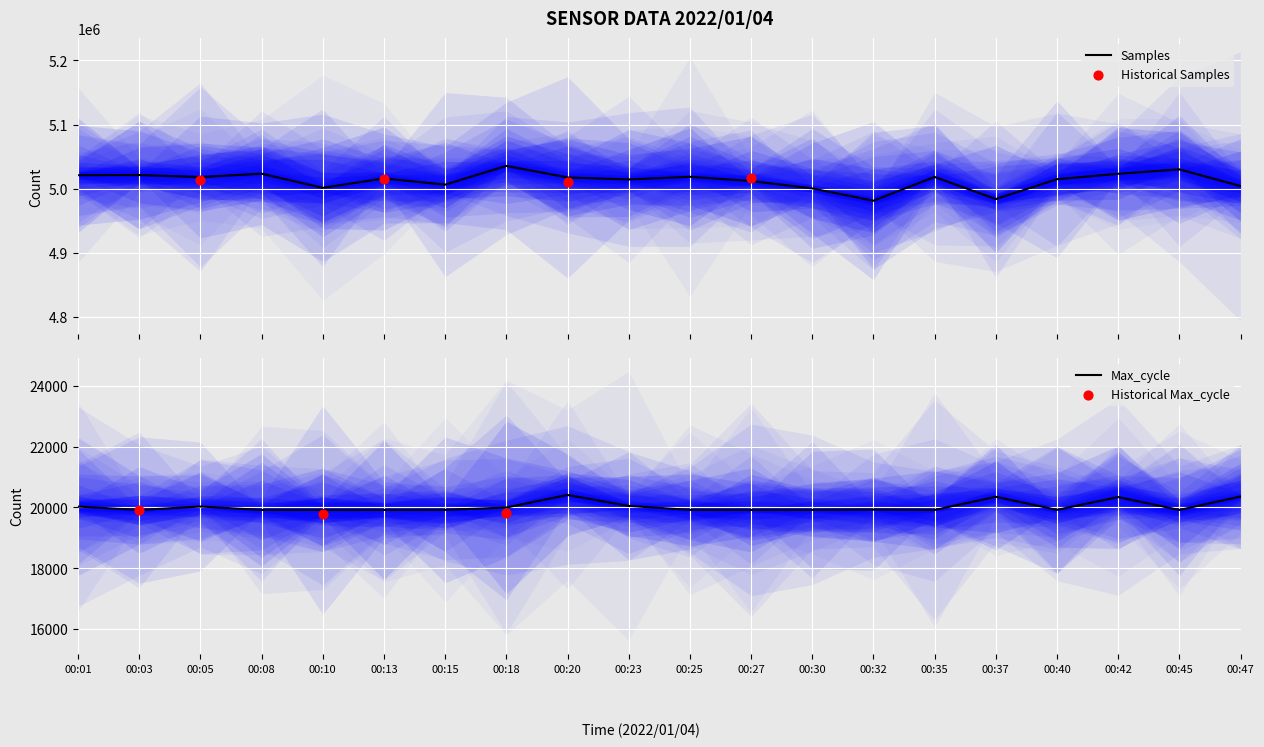

At how many categories does at least one series exceed 4695578?

20